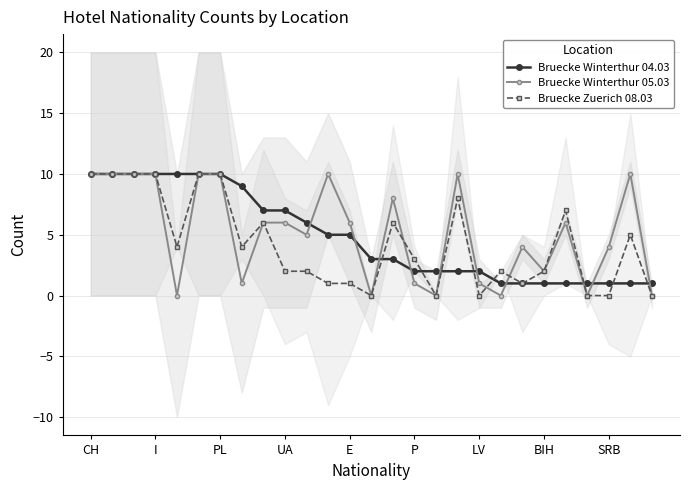

What is the label of the 18th point from the left?

17